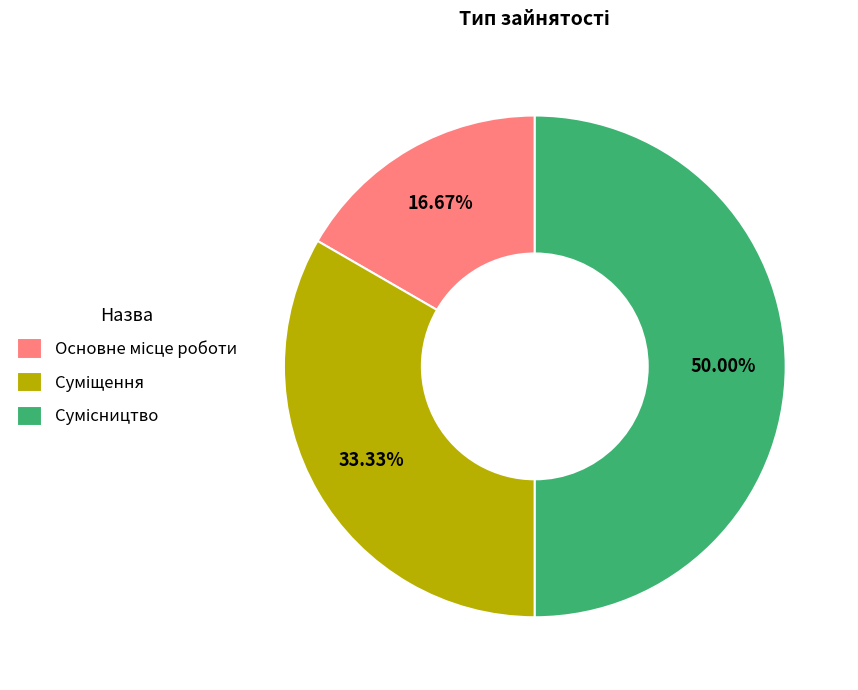

The Суміщення slice represents 28% of the pie. True or false?

False